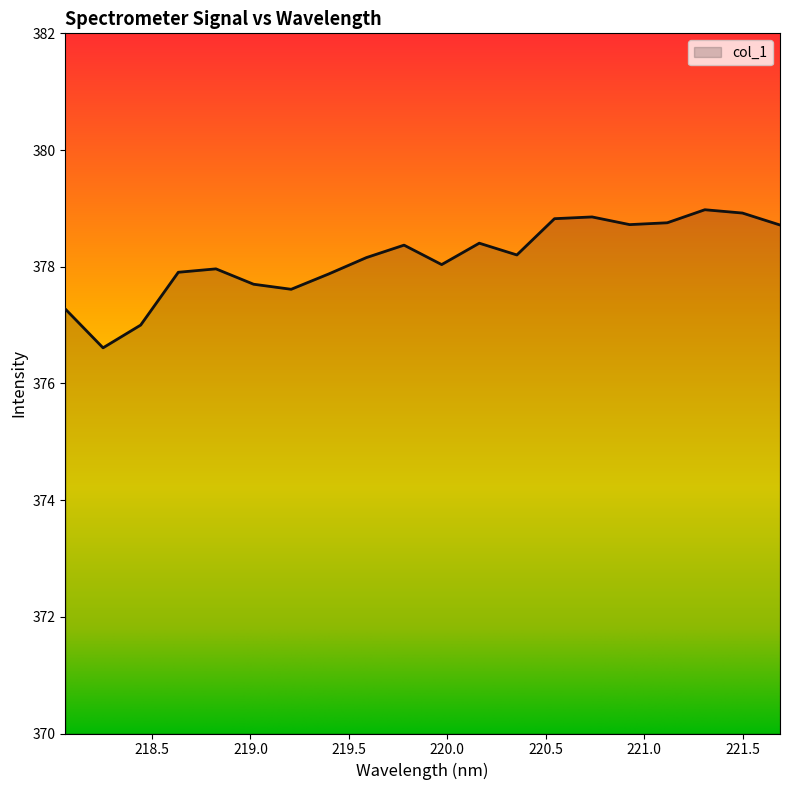

How many interior local valleys (lower than both neighbors) does the data have?

5